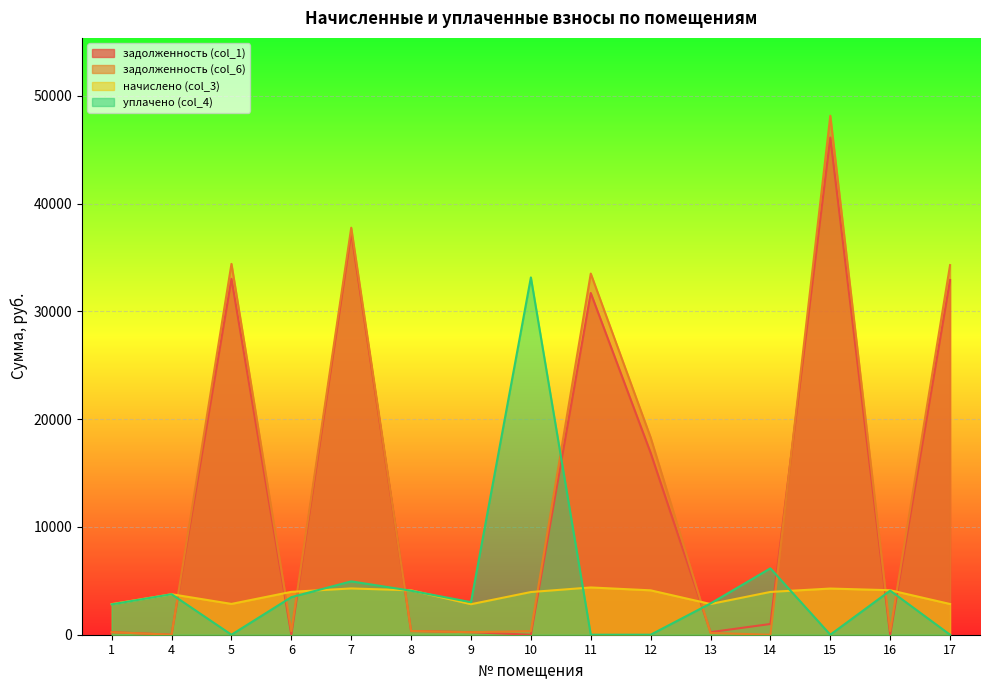

What is the value of the задолженность (col_1) point at the 9th from the left?

31701.1